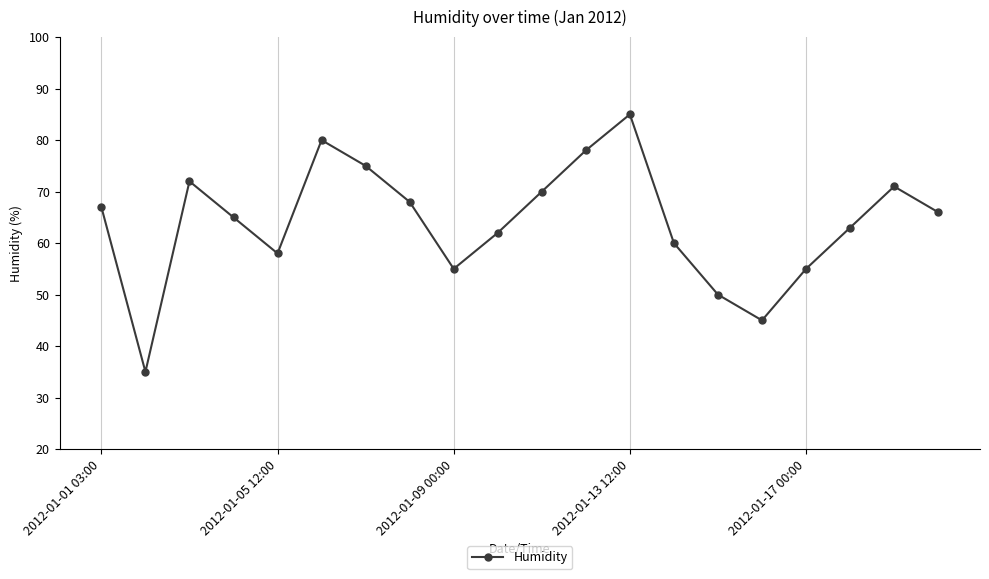

Reading right to left, extract all data points from this chart.

66	71	63	55	45	50	60	85	78	70	62	55	68	75	80	58	65	72	35	67